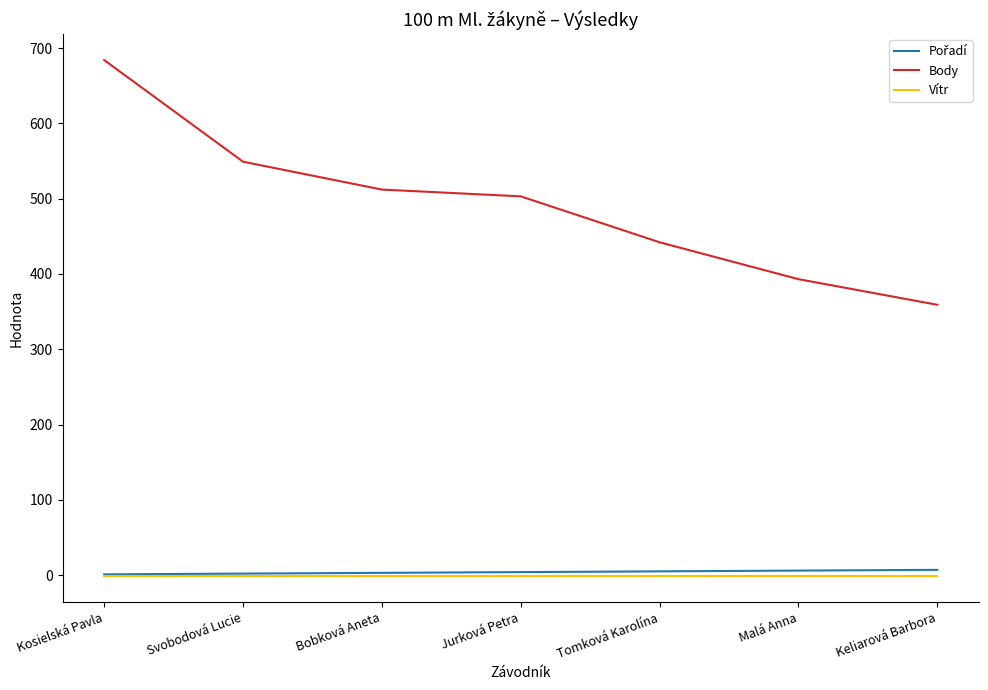

Which series changed the most between Malá Anna and Keliarová Barbora?

Body